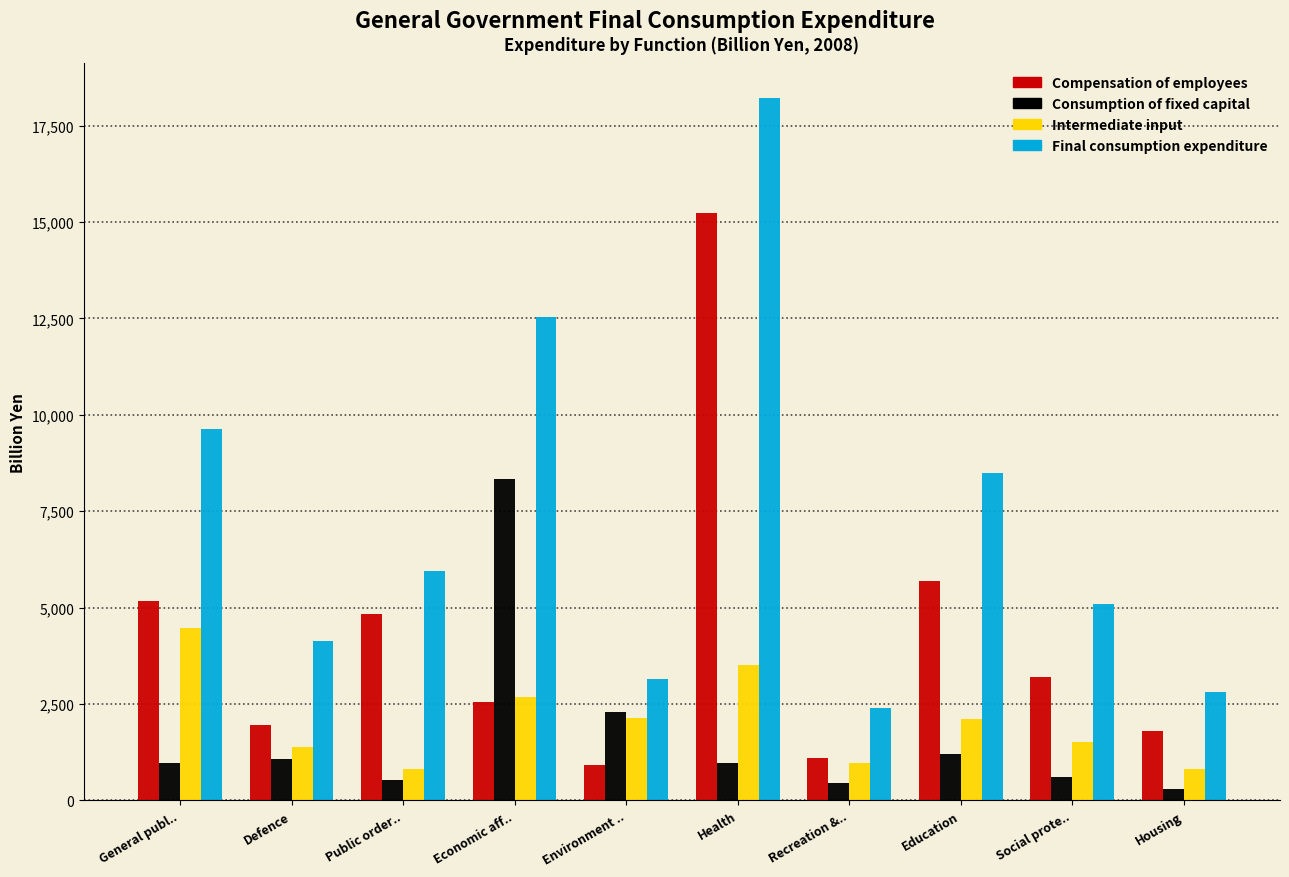

What is the minimum value for Compensation of employees?

916.2